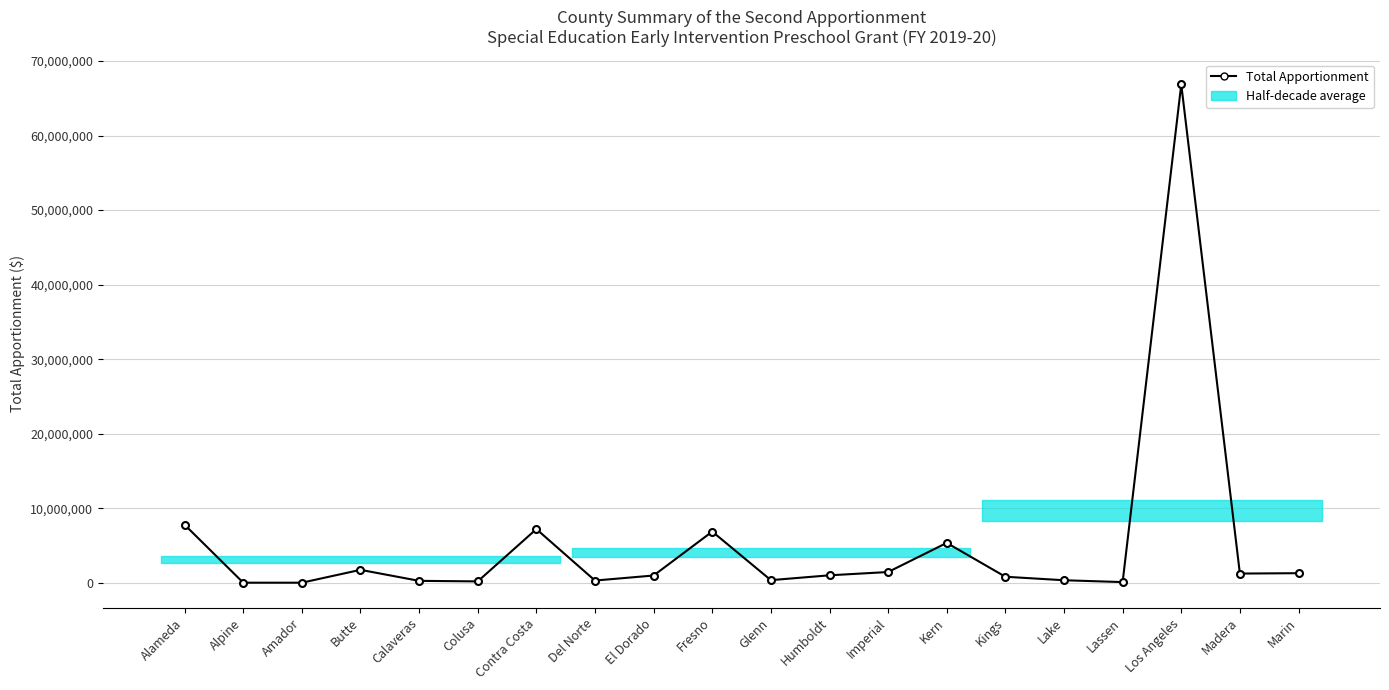

Approximately how many times larger is the value at Contra Costa compared to Kings?

8.9